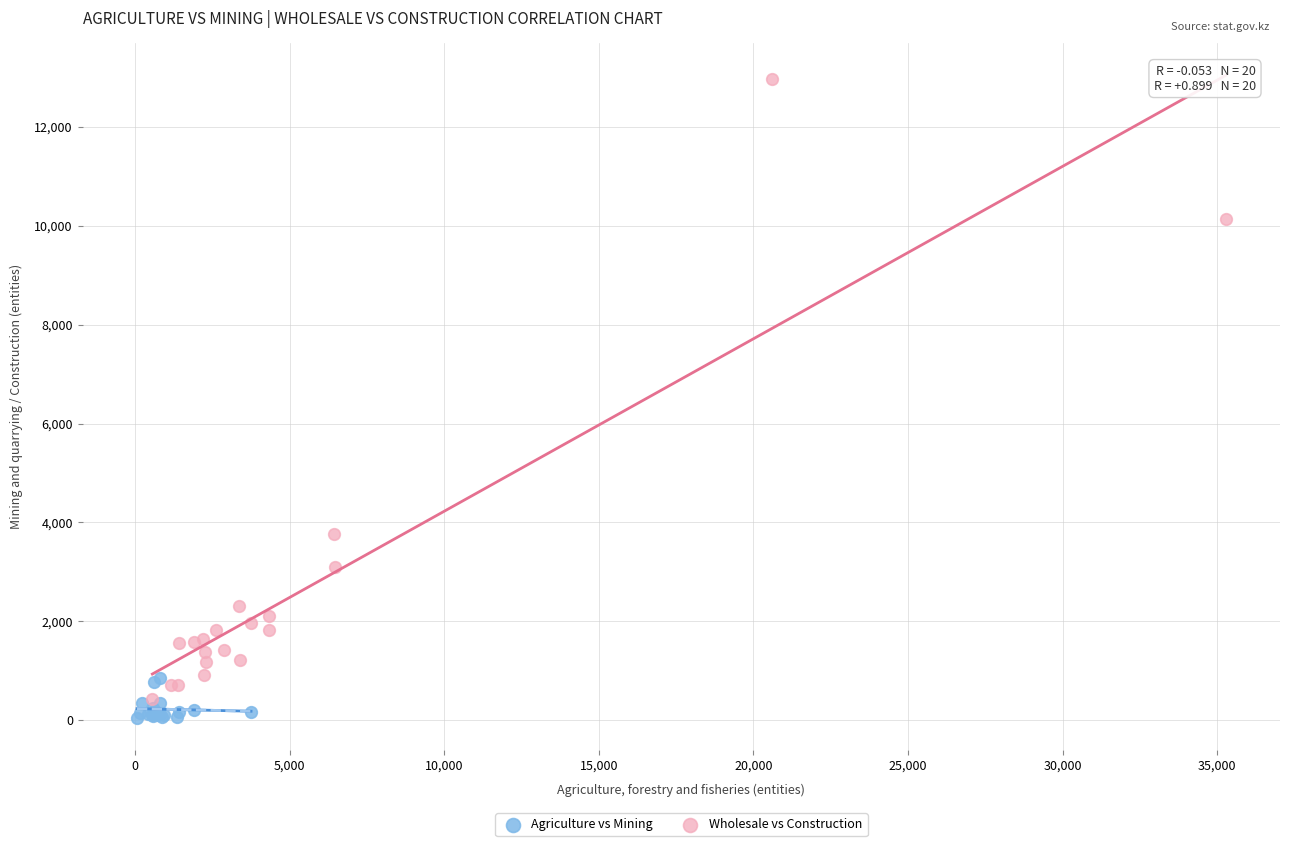

Which series has the largest Y range (max minus min)?

Wholesale vs Construction